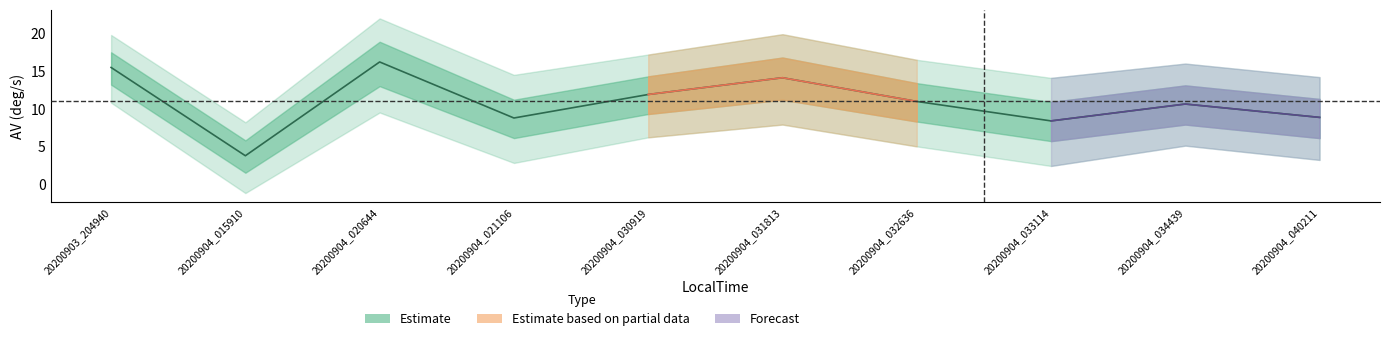

Reading left to right, list all the values displayed in this chart.

AV_center: 20200903_204940=15.5	20200904_015910=3.8	20200904_020644=16.2	20200904_021106=8.8	20200904_030919=11.9	20200904_031813=14.1	20200904_032636=11.0	20200904_033114=8.4	20200904_034439=10.6	20200904_040211=8.9
AV_upper: 20200903_204940=17.5	20200904_015910=5.8	20200904_020644=18.9	20200904_021106=11.2	20200904_030919=14.3	20200904_031813=16.8	20200904_032636=13.4	20200904_033114=10.9	20200904_034439=13.1	20200904_040211=11.3
AV_lower: 20200903_204940=13.2	20200904_015910=1.5	20200904_020644=13.0	20200904_021106=6.1	20200904_030919=9.3	20200904_031813=11.2	20200904_032636=8.3	20200904_033114=5.7	20200904_034439=7.9	20200904_040211=6.1
AV_outer_upper: 20200903_204940=19.8	20200904_015910=8.2	20200904_020644=22.0	20200904_021106=14.5	20200904_030919=17.2	20200904_031813=19.9	20200904_032636=16.5	20200904_033114=14.1	20200904_034439=16.0	20200904_040211=14.2
AV_outer_lower: 20200903_204940=10.8	20200904_015910=-1.2	20200904_020644=9.5	20200904_021106=2.8	20200904_030919=6.2	20200904_031813=7.9	20200904_032636=5.0	20200904_033114=2.4	20200904_034439=5.1	20200904_040211=3.2